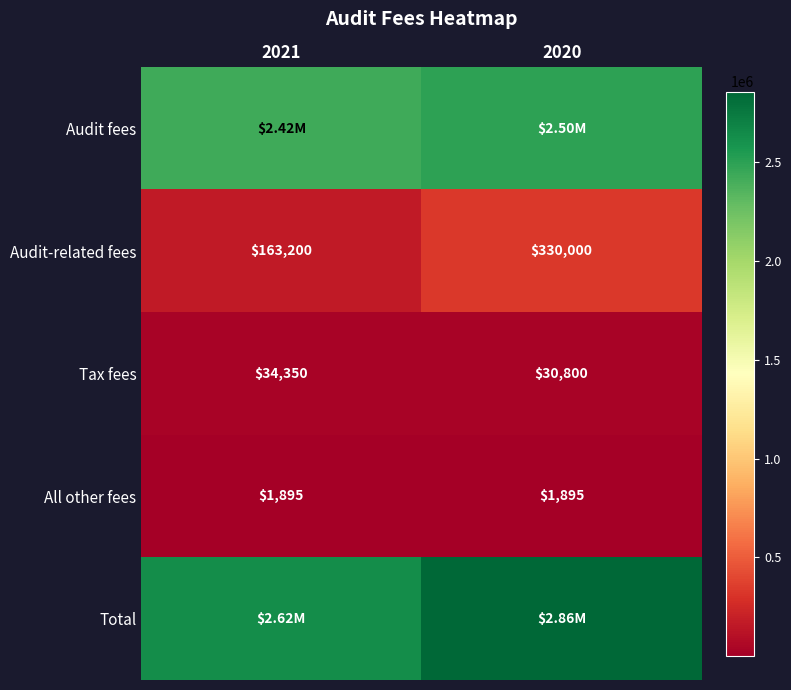

Is it true that Audit-related fees equals 112987 at 2020?

False